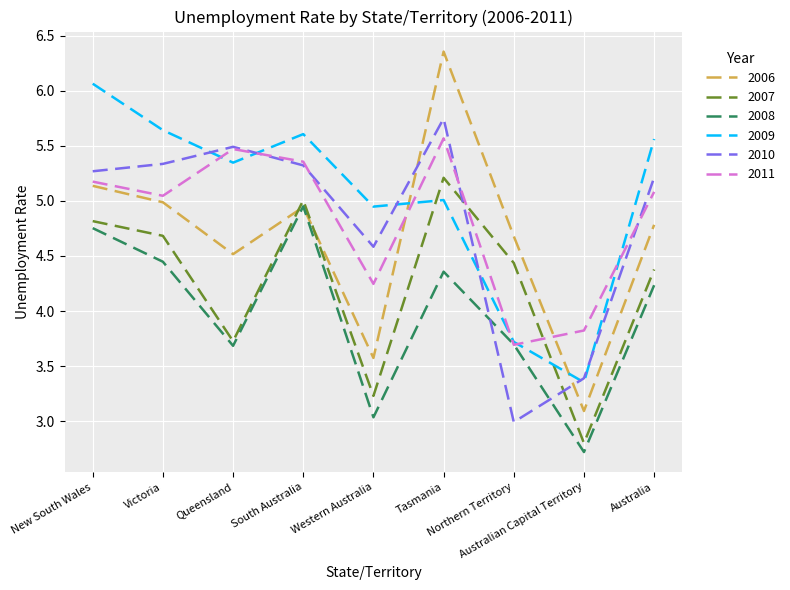

At which category is the sum across all series the highest?

Tasmania